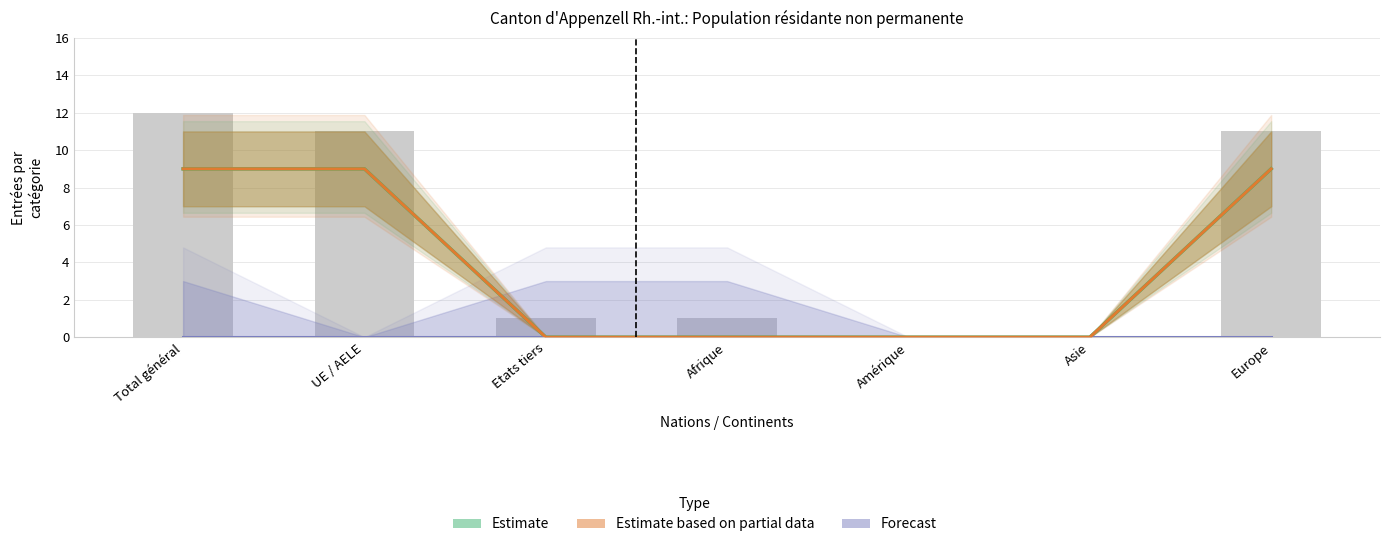

What is the average value of the Estimate series?

4